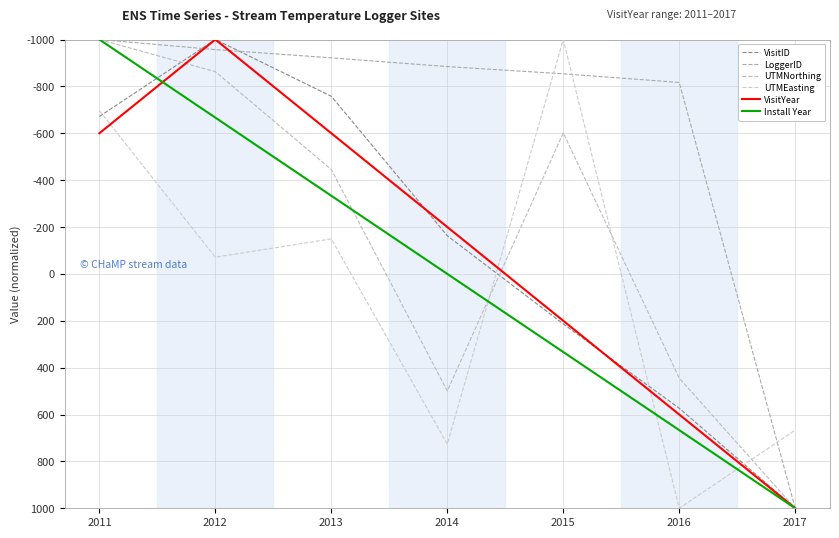

What is the minimum value for Install Year?

-1000.0